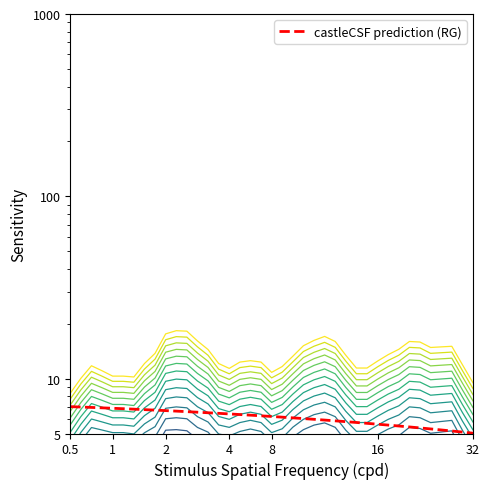

What is the maximum value shown in the chart?

18.3